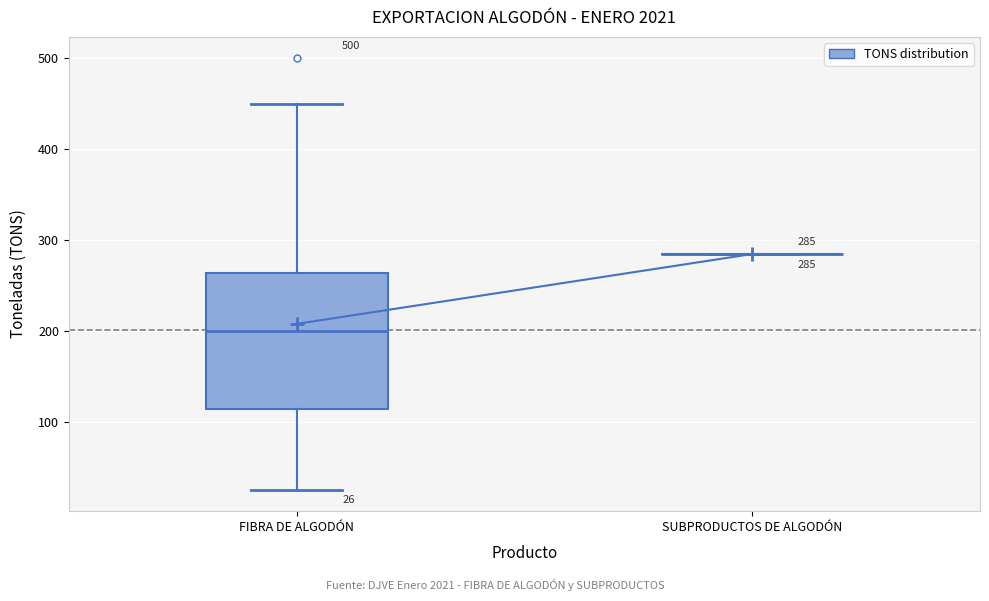

Which box is the tallest, from its lower edge to its upper edge?

FIBRA DE ALGODÓN